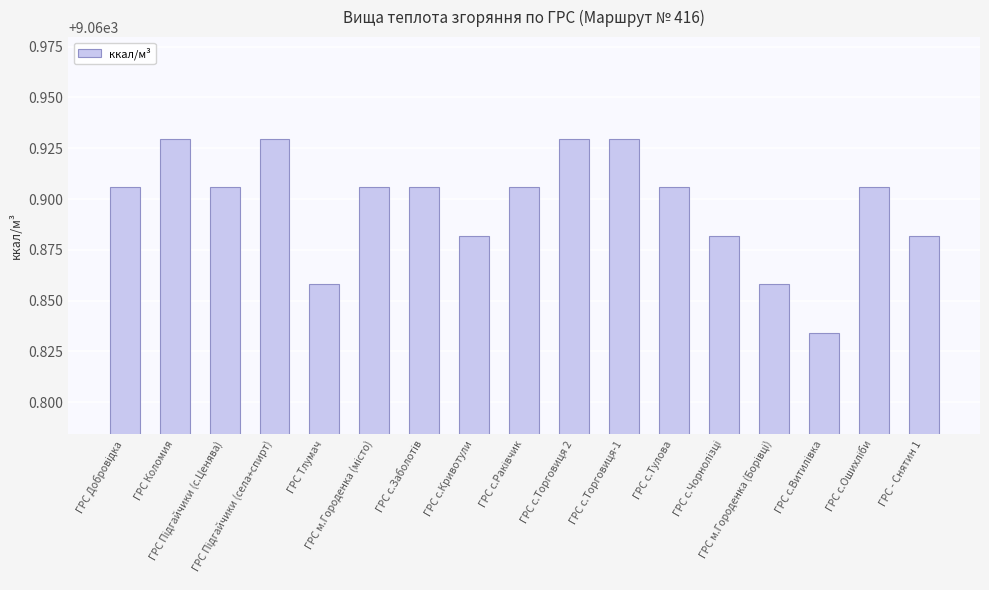

What is the sum of all values?

154035.3